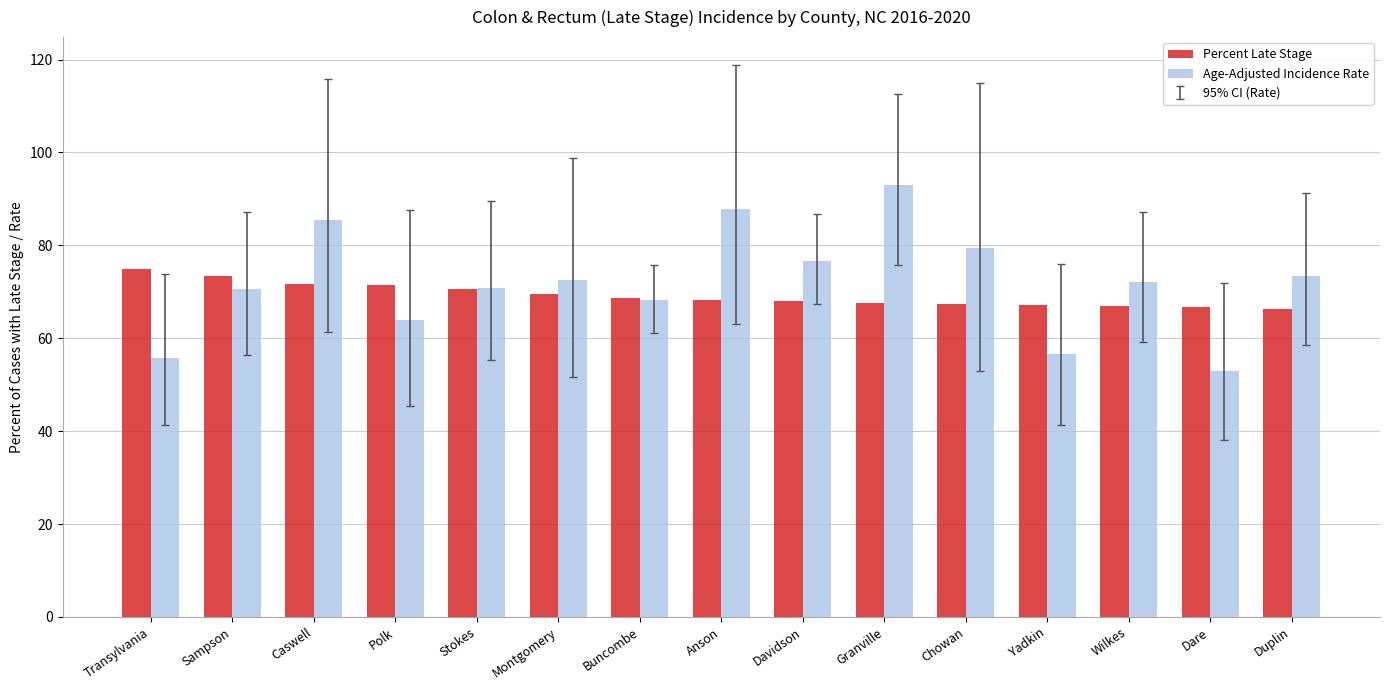

What is the approximate value of Percent Late Stage at Anson?

68.3